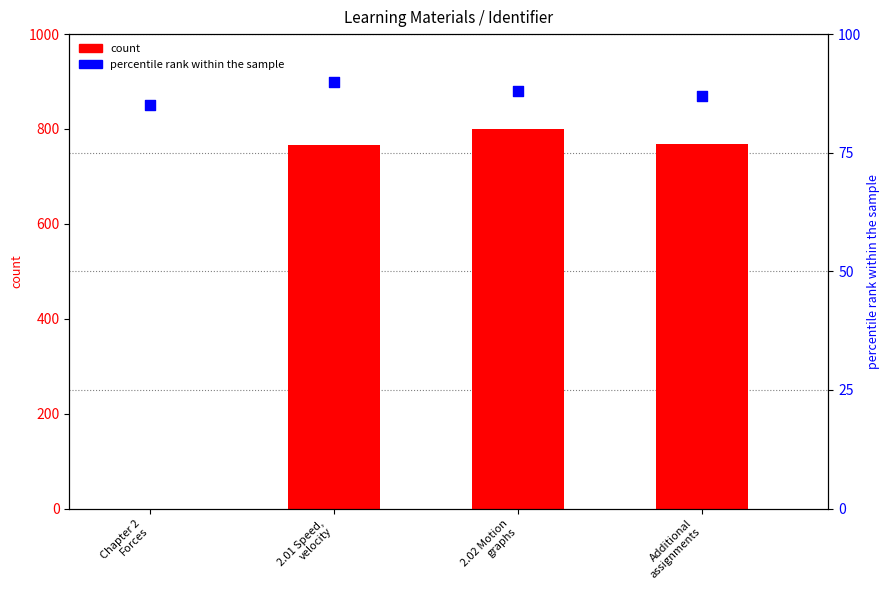

Is the value of percentile rank within the sample at 2.01 Speed,
velocity greater than the value of count at Additional
assignments?

No